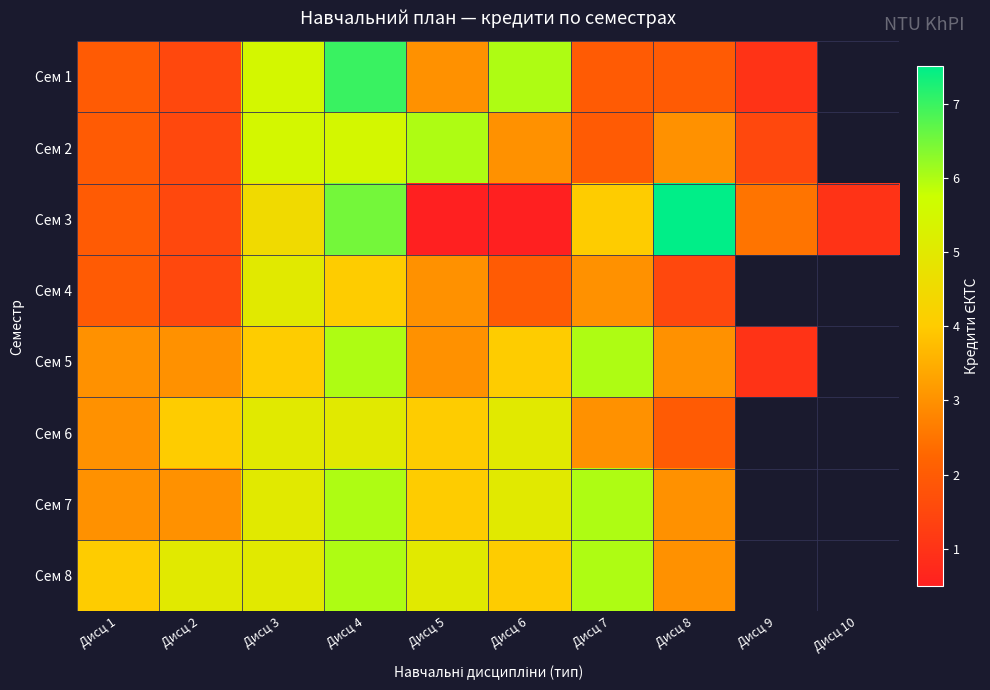

What is the difference between the maximum and minimum values in the Сем 6 series?

3.0